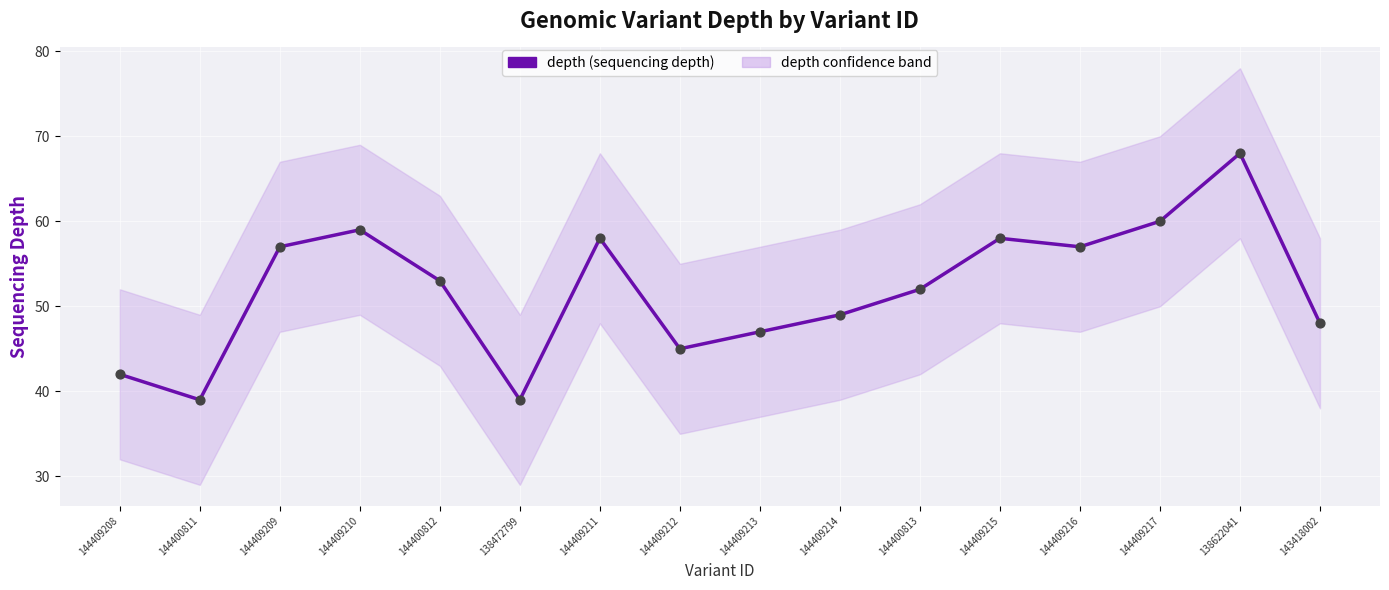

Which series reaches the maximum Y coordinate?

depth